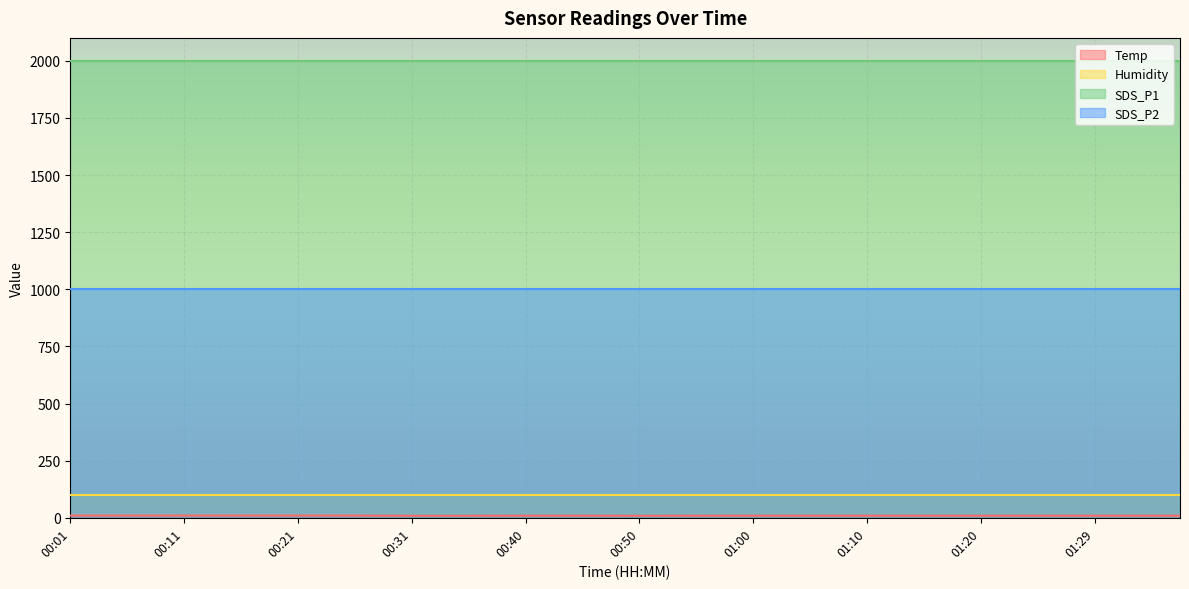

True or false: SDS_P2 has a value of 999.9 at 00:50.

True